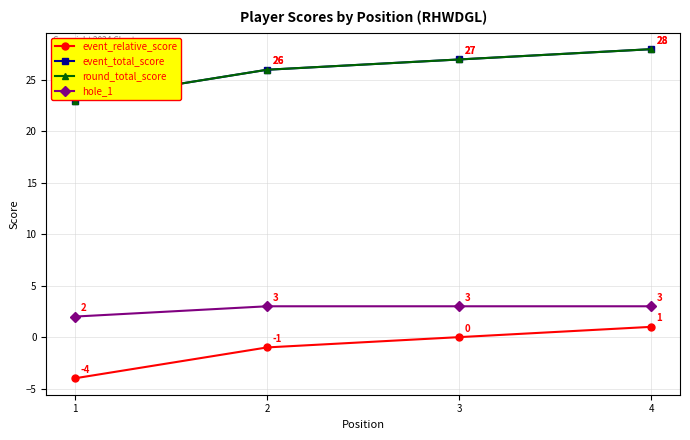

What is the difference between the second highest and second lowest values in the round_total_score series?

1